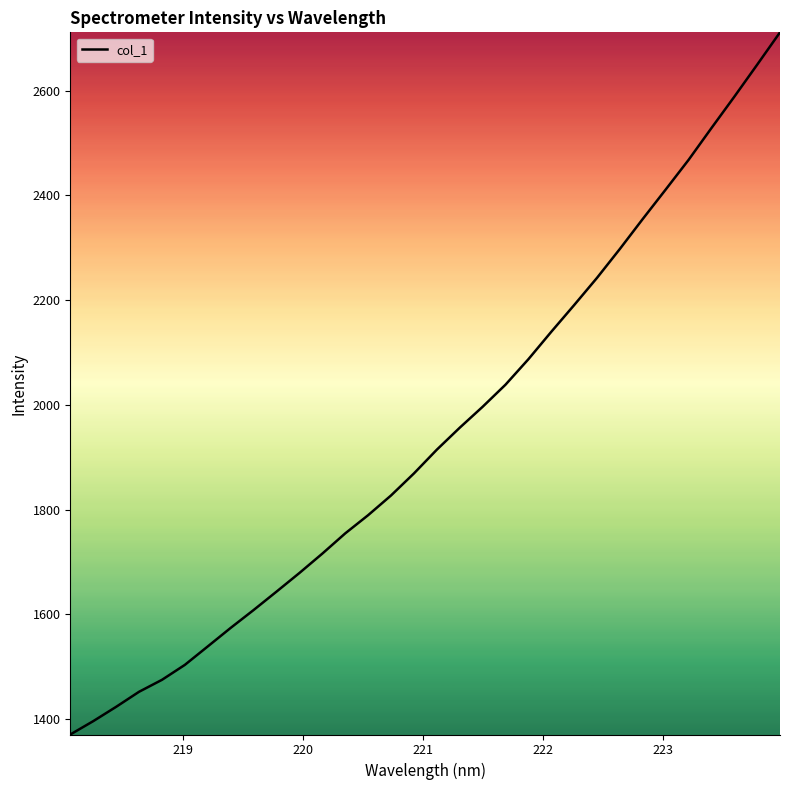

Is this an area chart (filled region under the line)?

No